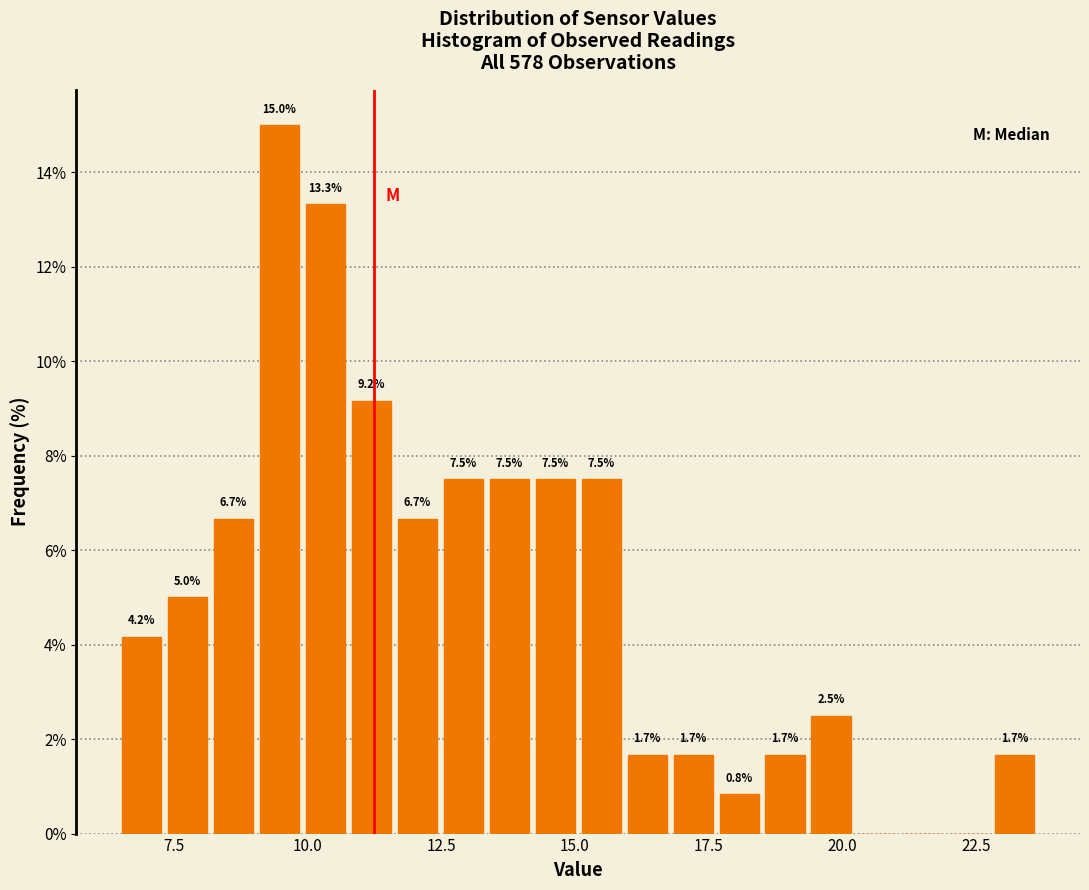

Around what value on the x-axis is the tallest bar? Give the approximate position of its centre, as read against the axis.

9.5